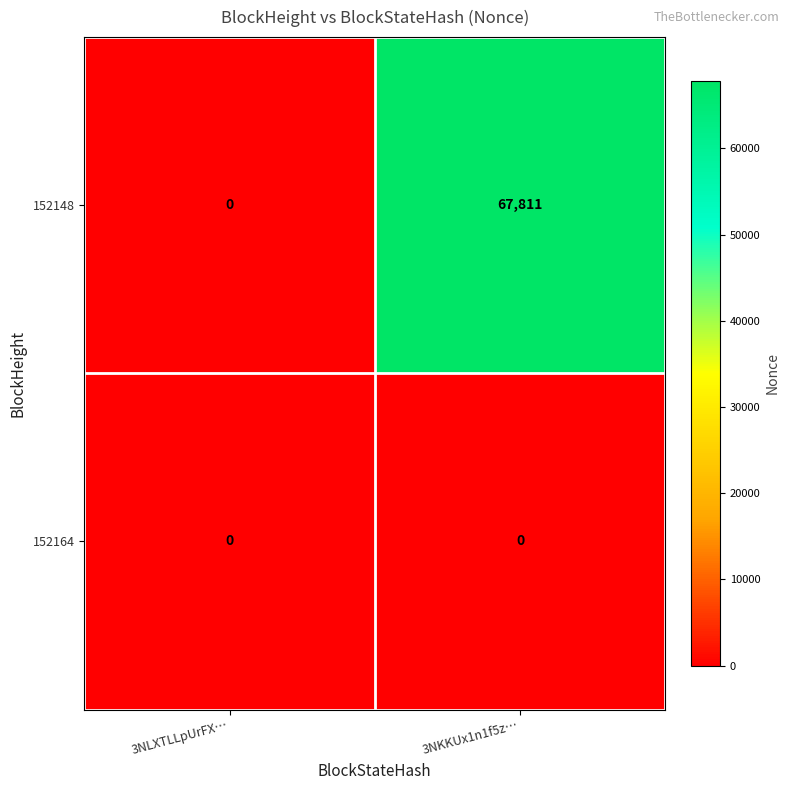

What is the maximum value shown in the chart?

67811